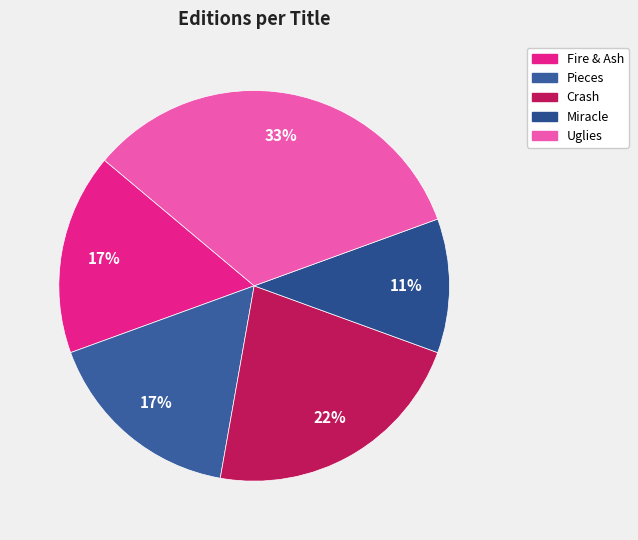

To the nearest percent, what is the combined percentage of Fire & Ash and Miracle?

28%